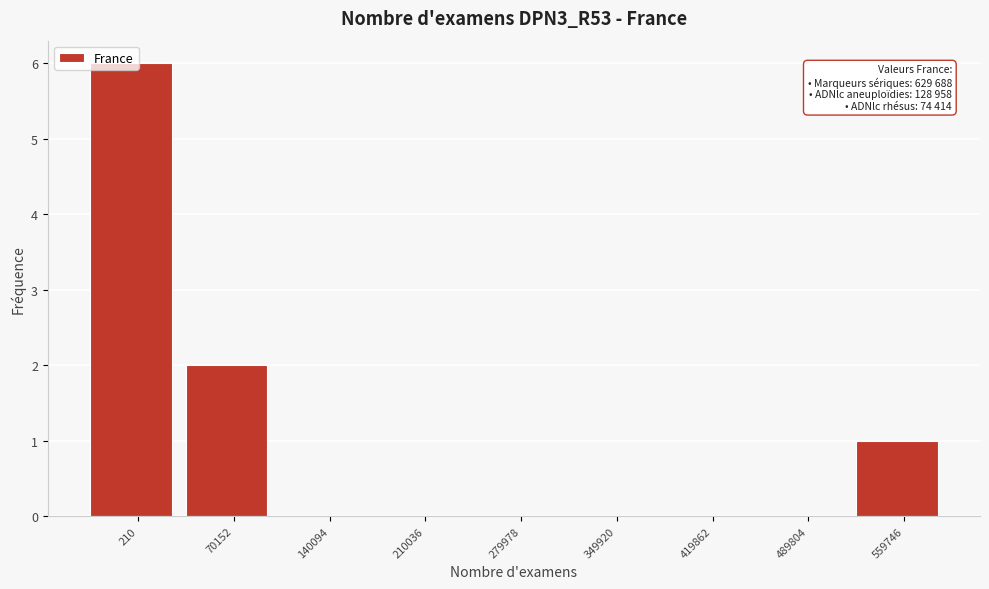

What is the sum of all values?

9